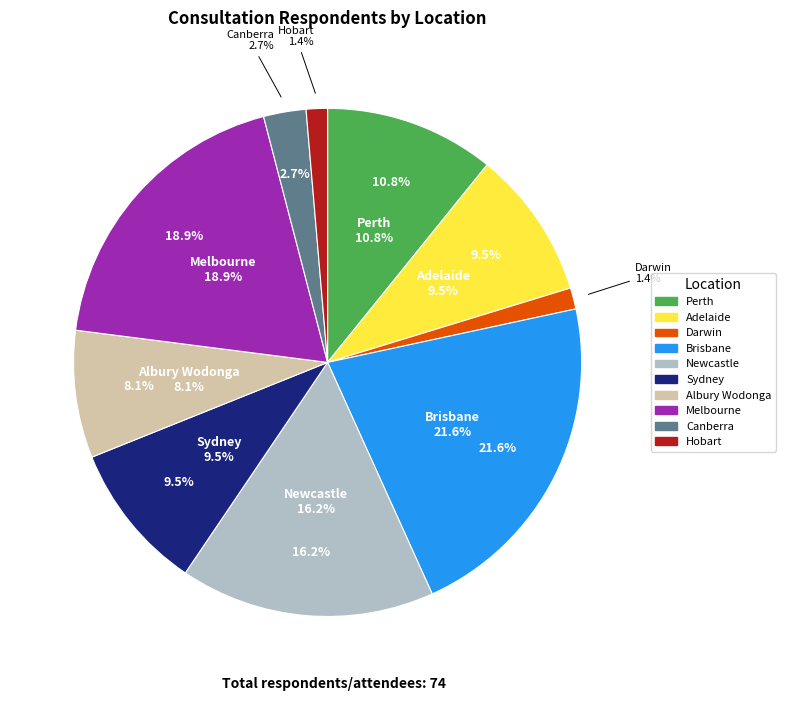

To the nearest percent, what portion does Perth represent?

11%